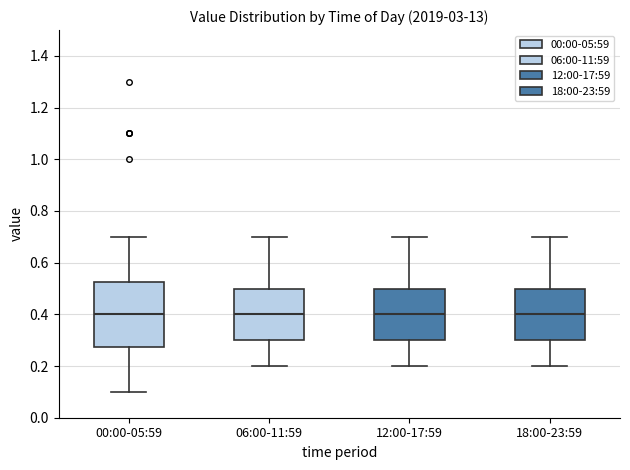

Where does the upper whisker of the box for 06:00-11:59 end on the y-axis? The values are not printed on the chart, so give them approximately, as read against the axis.

0.70